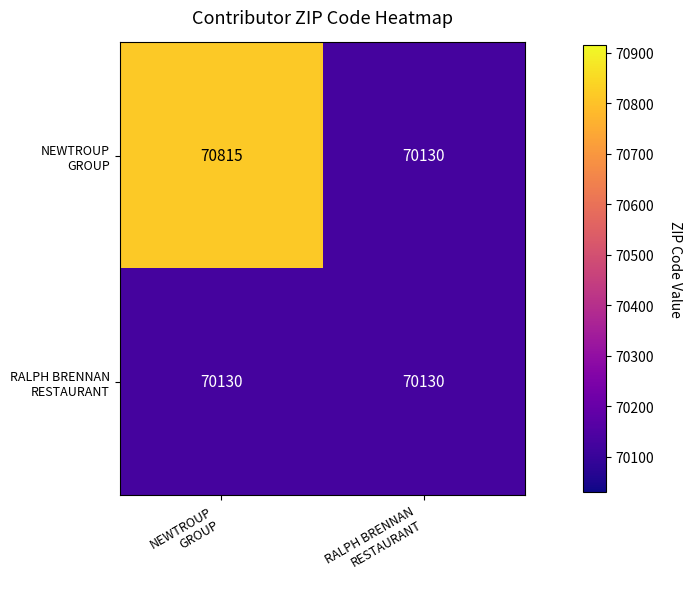

What is the smallest value displayed?

70130